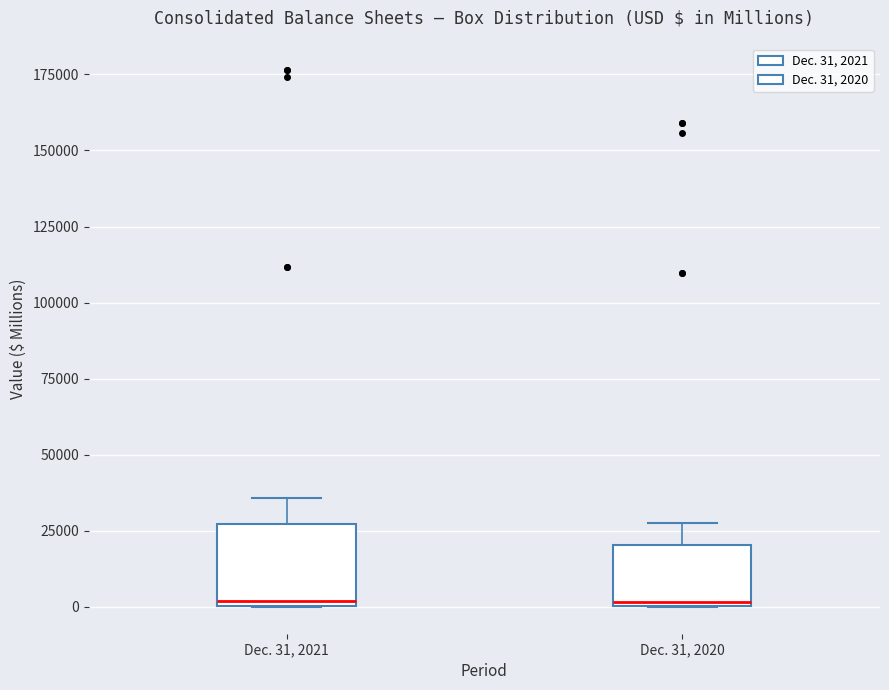

Which box is the tallest, from its lower edge to its upper edge?

Dec. 31, 2021